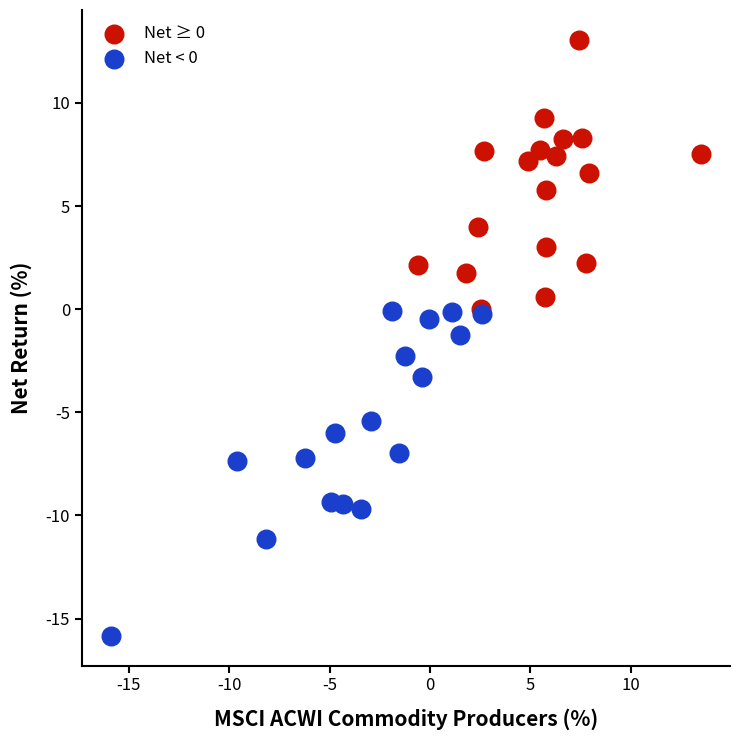

Which series reaches the minimum Y coordinate?

Net < 0